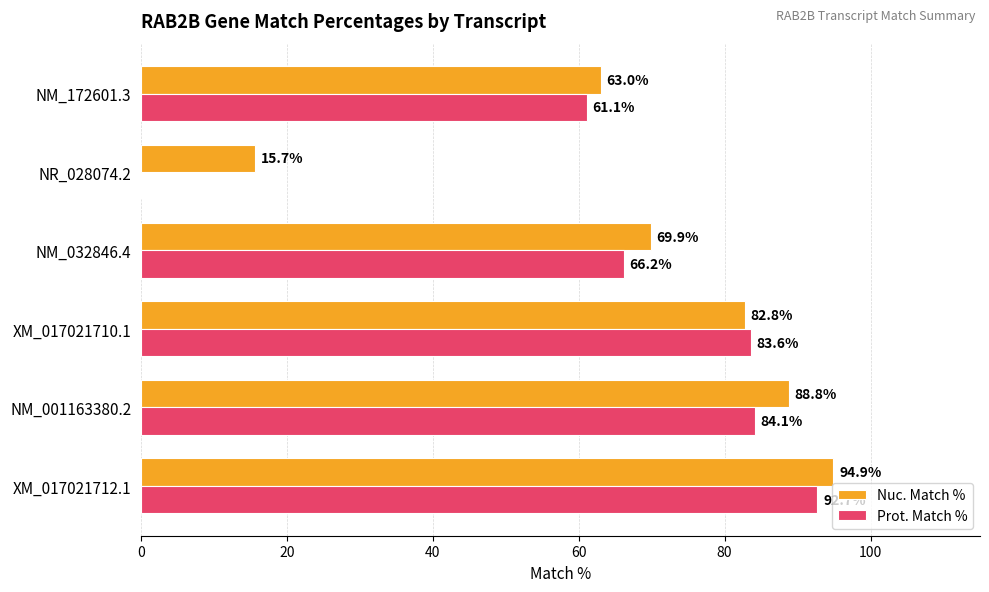

What is the total value across all series at NM_001163380.2?

172.9